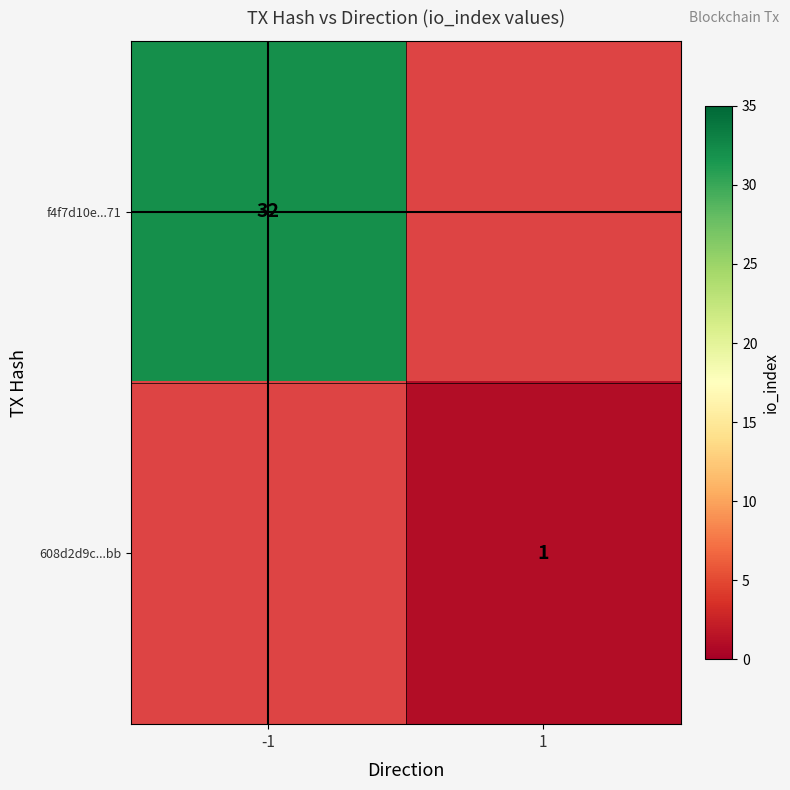

The f4f7d10e...71 series shows 32 at -1. True or false?

True